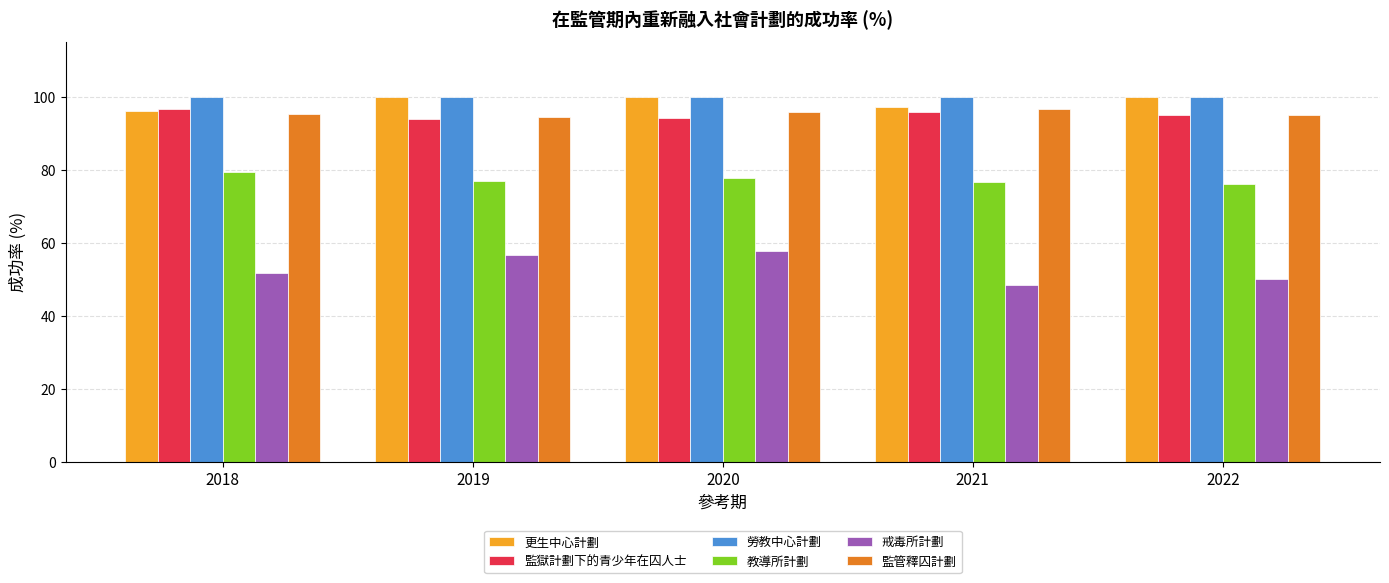

At how many categories does at least one series exceed 92?

5